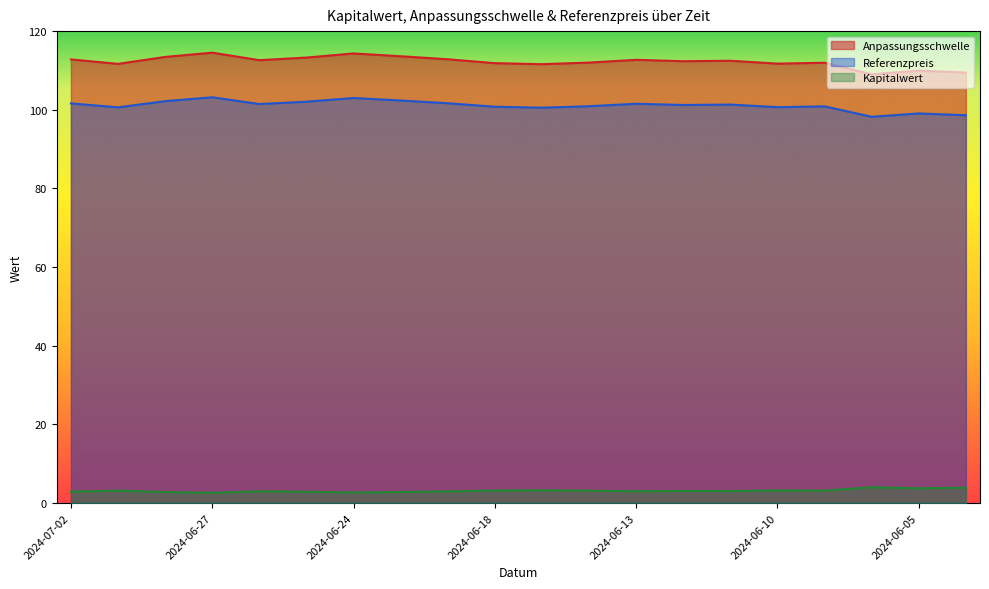

Where is Referenzpreis nearest to the value 100?

2024-06-17